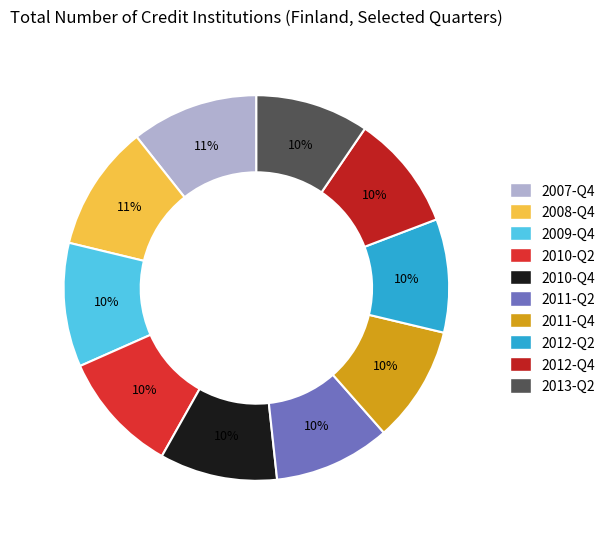

How many segments does this pie chart have?

10